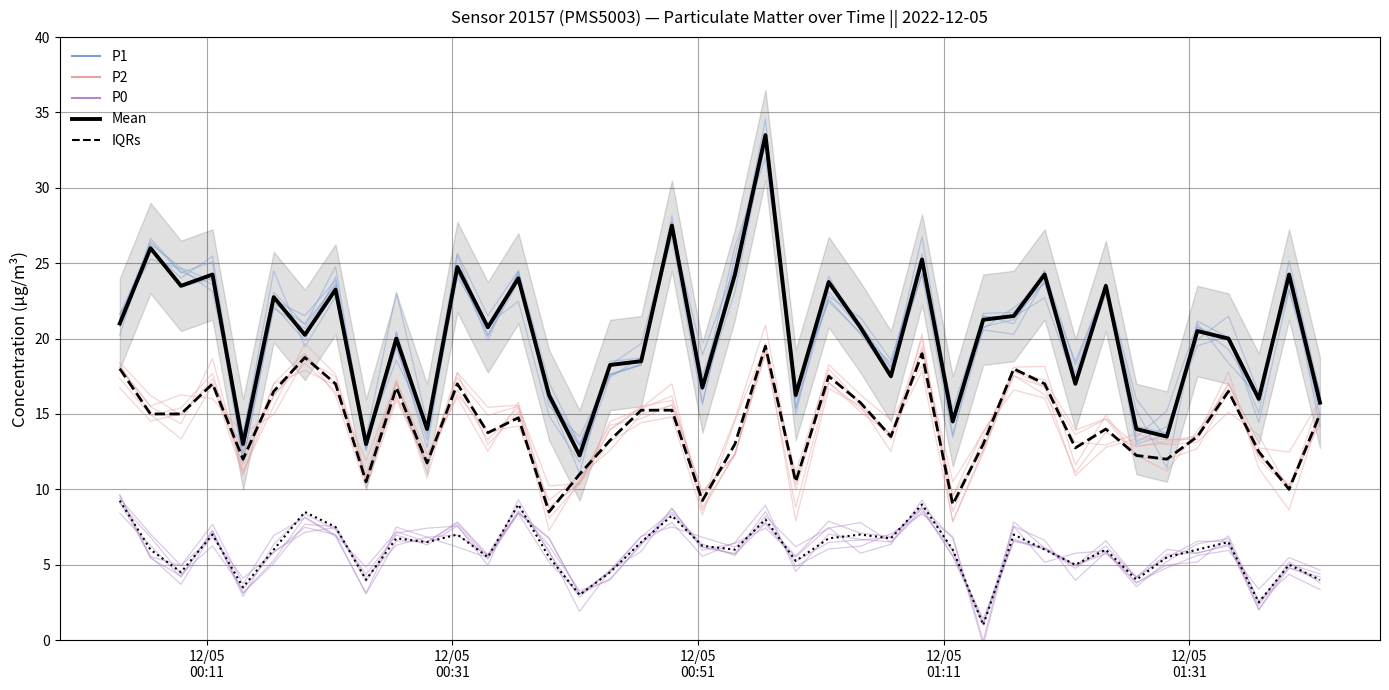

Does the chart display data point markers on the line(s)?

No